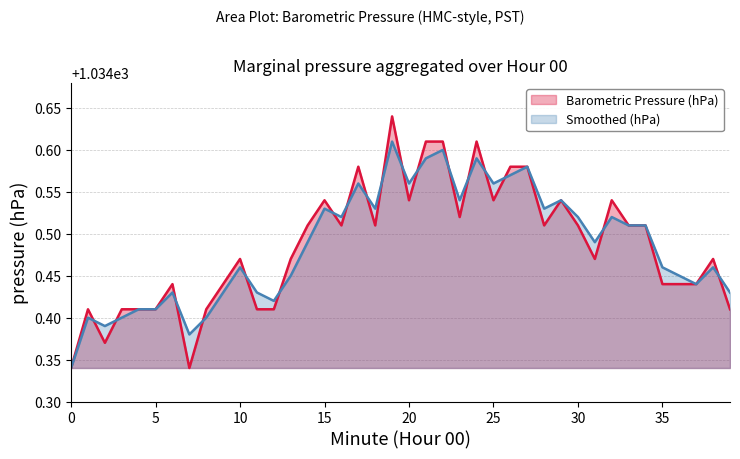

How many lines are shown in the chart?

2